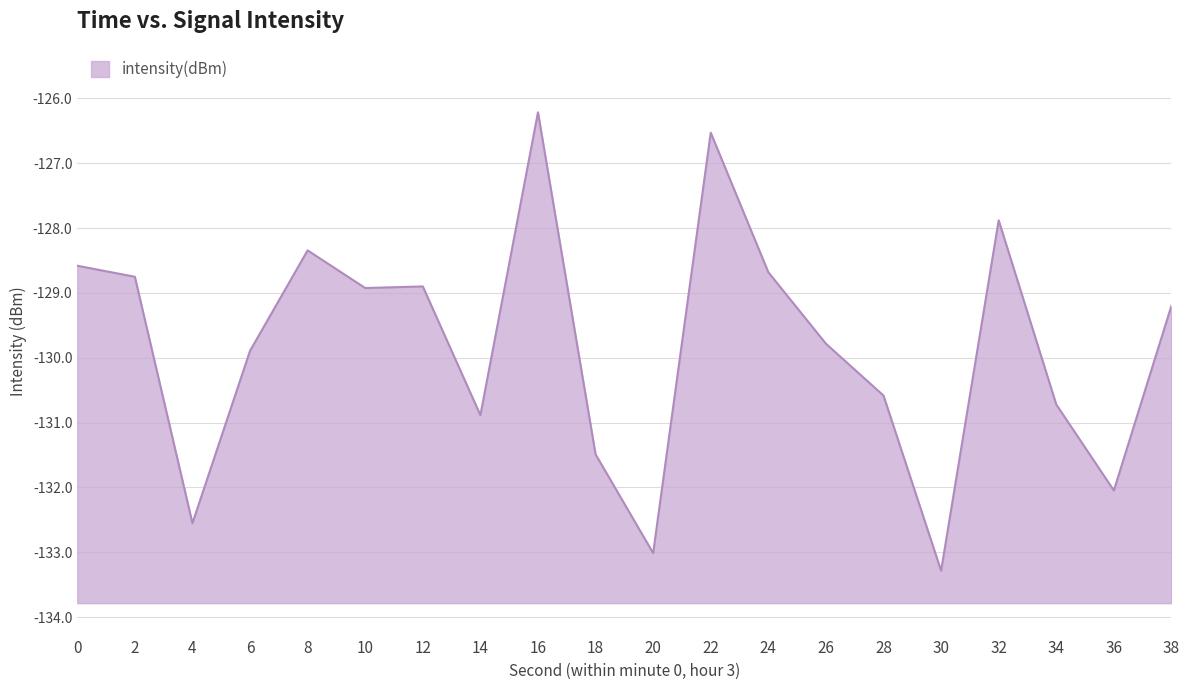

What is the difference between the values at 34 and 2?

2.0